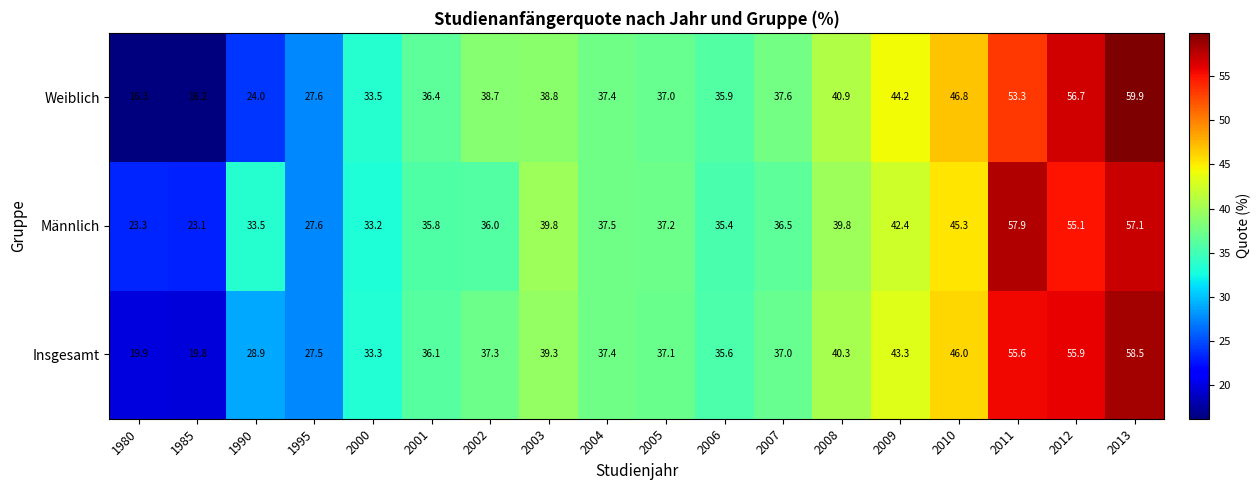

Rank the series by their average value, from highest to lowest.

Männlich, Insgesamt, Weiblich